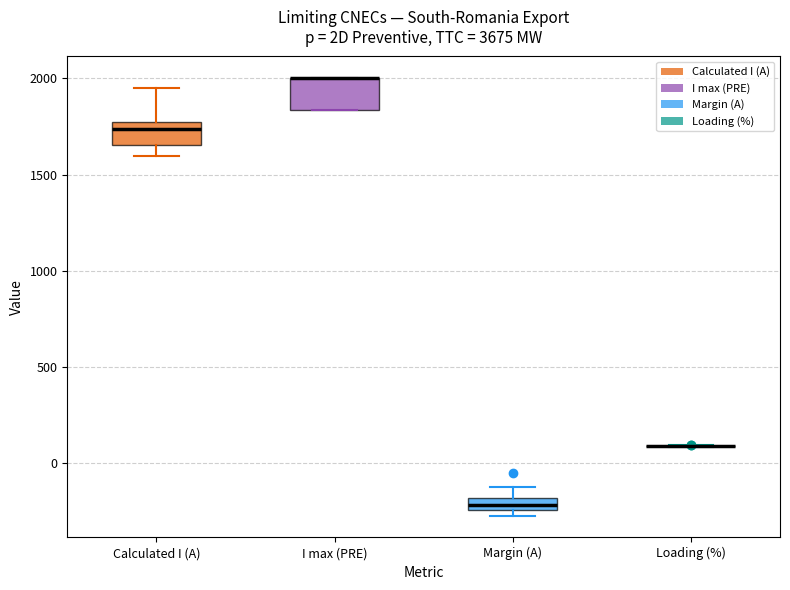

Where is the lower edge of the box for Margin (A) on the y-axis? The values are not printed on the chart, so give them approximately, as read against the axis.

-250